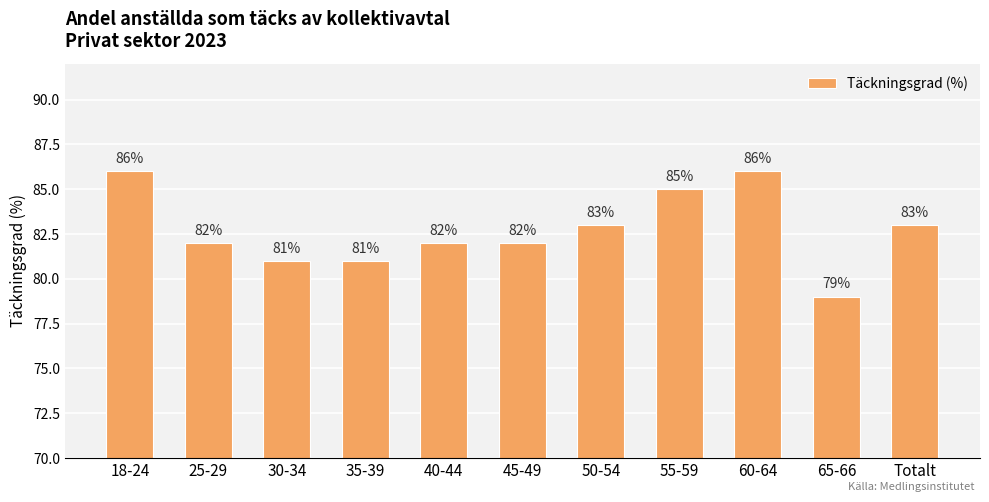

Approximately how many times larger is the value at 25-29 compared to 30-34?

1.0